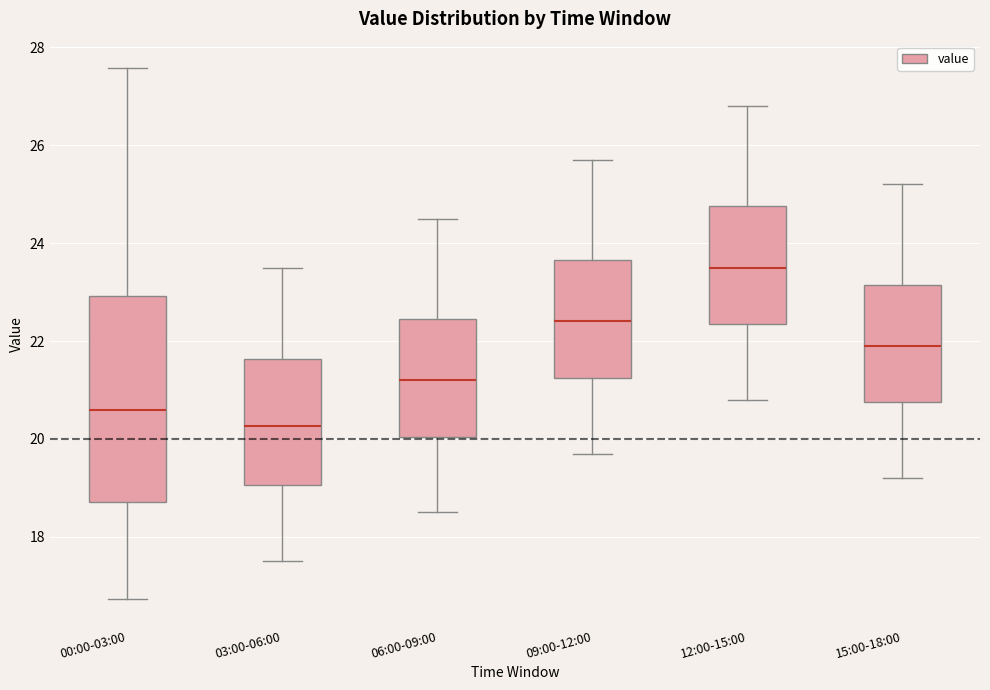

Reading left to right, transcribe this box plot: for each box, give where its median line is, the range the box spans, and where its two whiskers end, as read against the y-axis. The values are not printed on the chart, so give them approximately, as read against the axis.

00:00-03:00: median 20.6, box 18.8 to 23.0, whiskers 16.8 to 27.6
03:00-06:00: median 20.2, box 19.0 to 21.6, whiskers 17.6 to 23.6
06:00-09:00: median 21.2, box 20.0 to 22.4, whiskers 18.6 to 24.6
09:00-12:00: median 22.4, box 21.2 to 23.6, whiskers 19.8 to 25.8
12:00-15:00: median 23.6, box 22.4 to 24.8, whiskers 20.8 to 26.8
15:00-18:00: median 22.0, box 20.8 to 23.2, whiskers 19.2 to 25.2